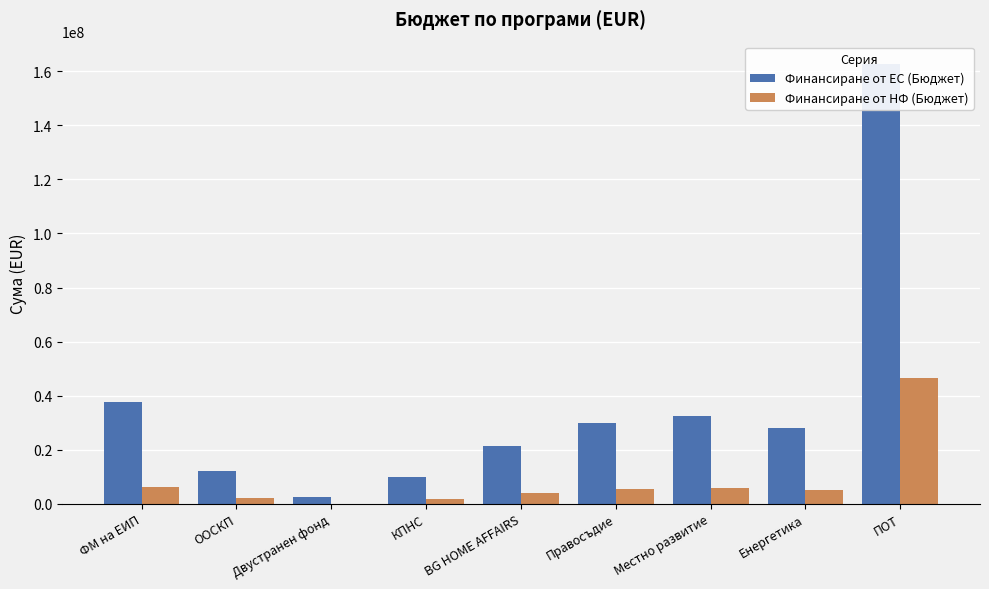

How many values in the Финансиране от ЕС (Бюджет) series are below 28000000?

4